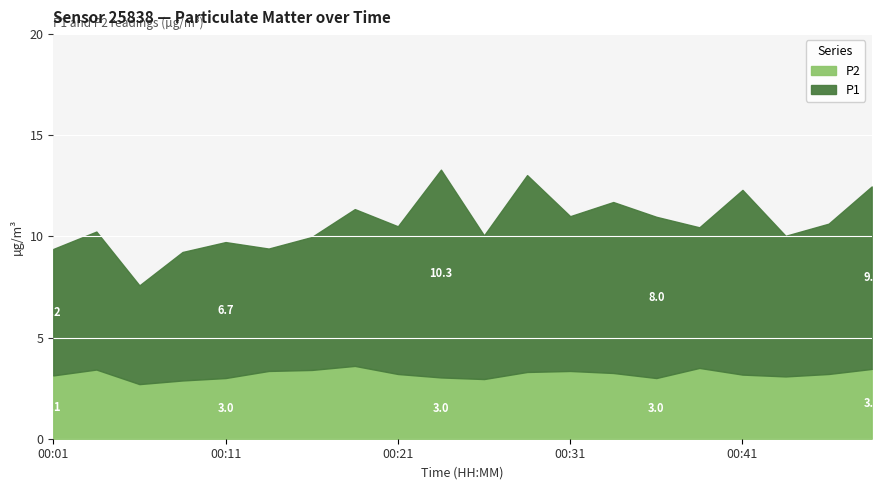

What is the average value of the P1 series?

7.5